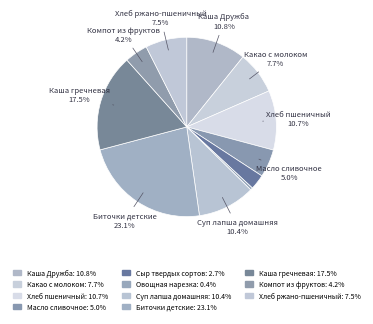

Is there any slice that represents more than half of the pie?

No